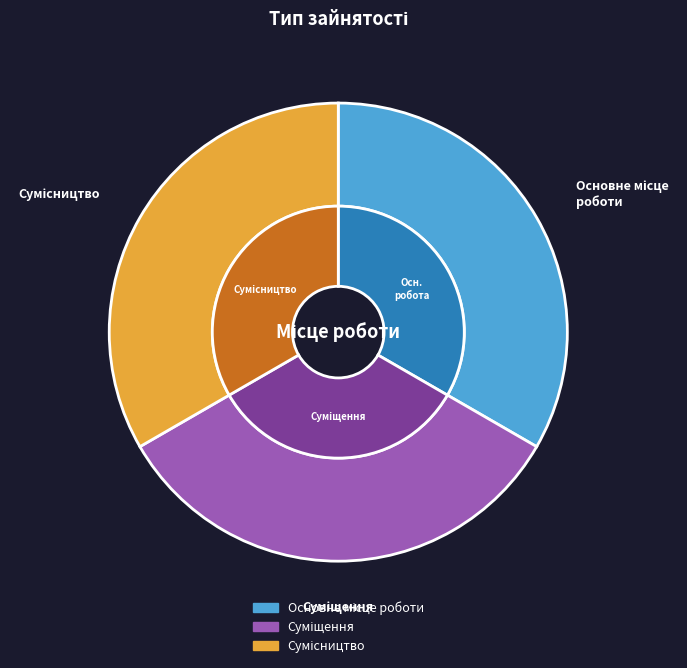

What is the largest slice in the pie chart?

Сумісництво